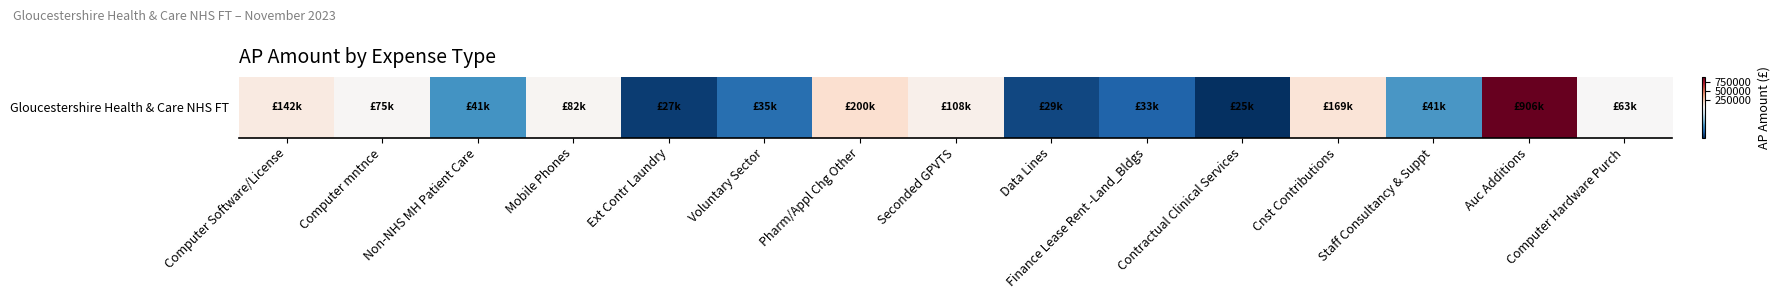

What is the greatest value displayed?

905598.0